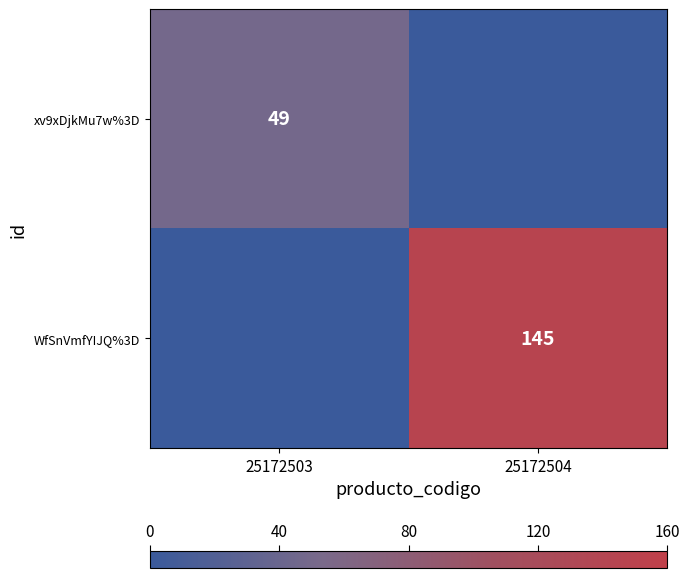

Is the value of WfSnVmfYIJQ%3D at 25172504 greater than the value of xv9xDjkMu7w%3D at 25172503?

Yes